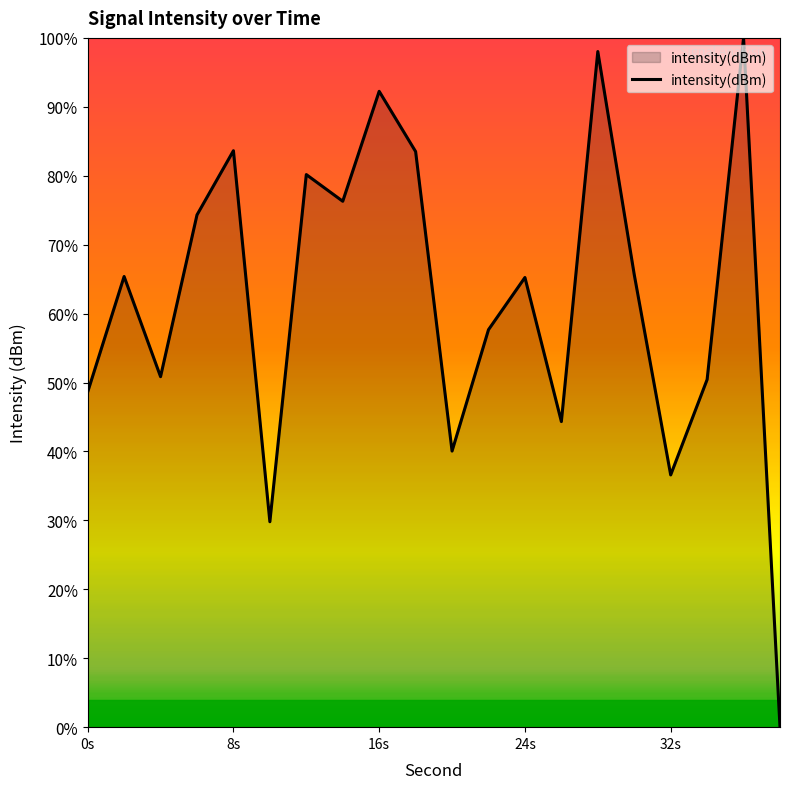

What is the difference between the maximum and minimum values?

100.0